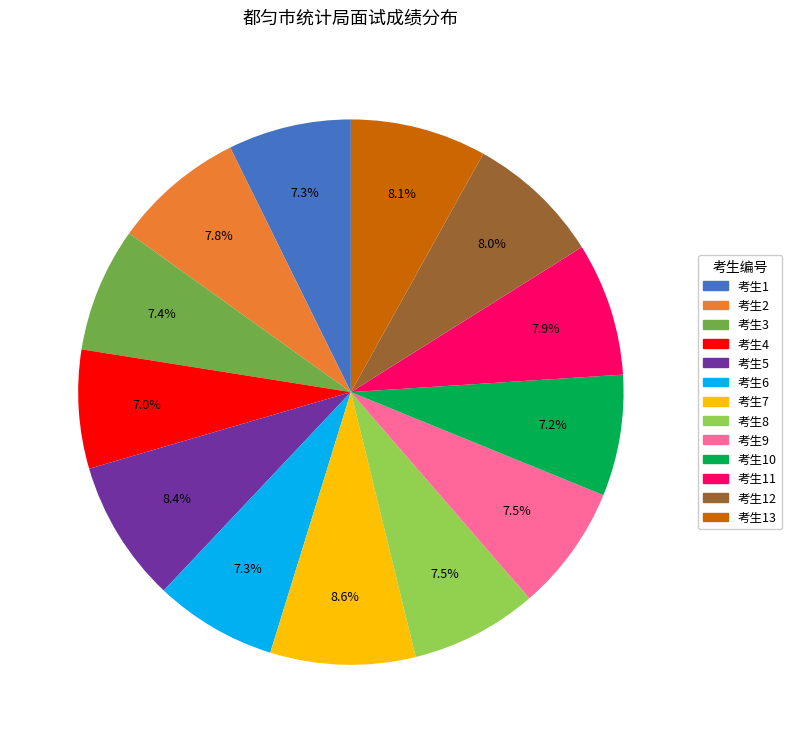

Is there a majority slice in this chart?

No